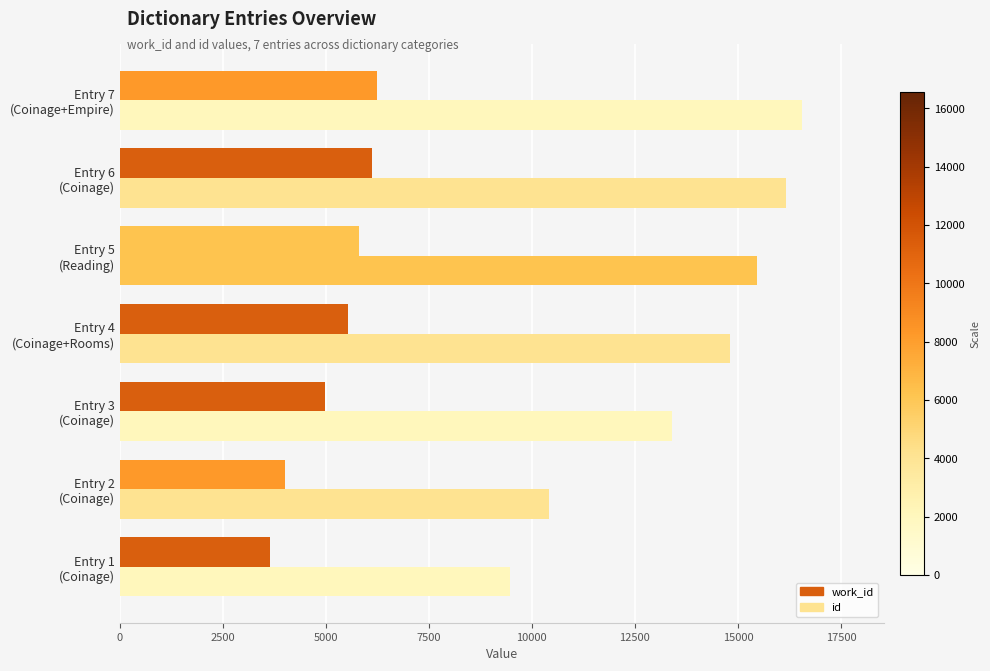

How many values in the id series are below 14799?

3